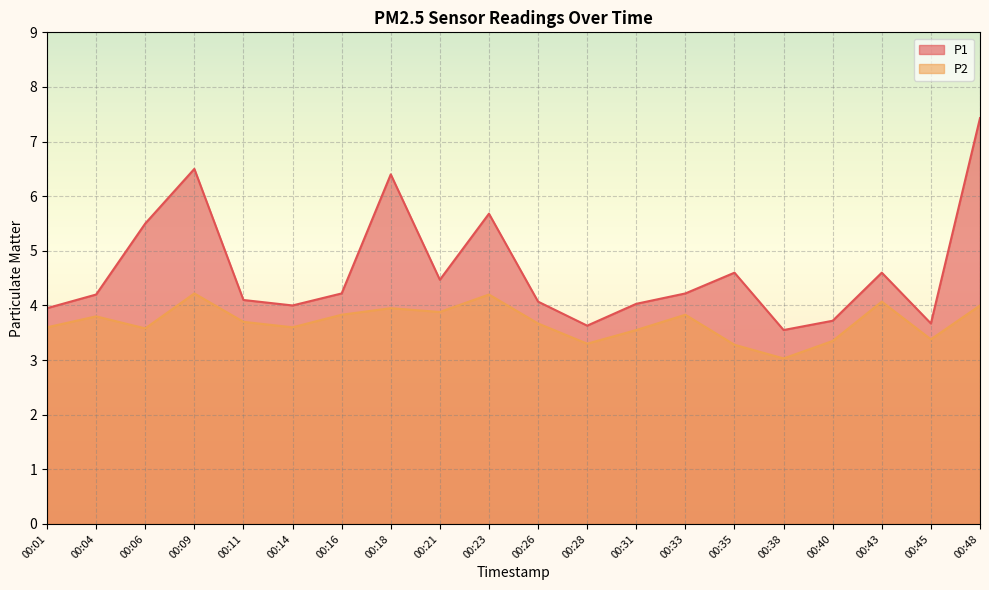

The value of P2 at 00:18 is 2.1. True or false?

False